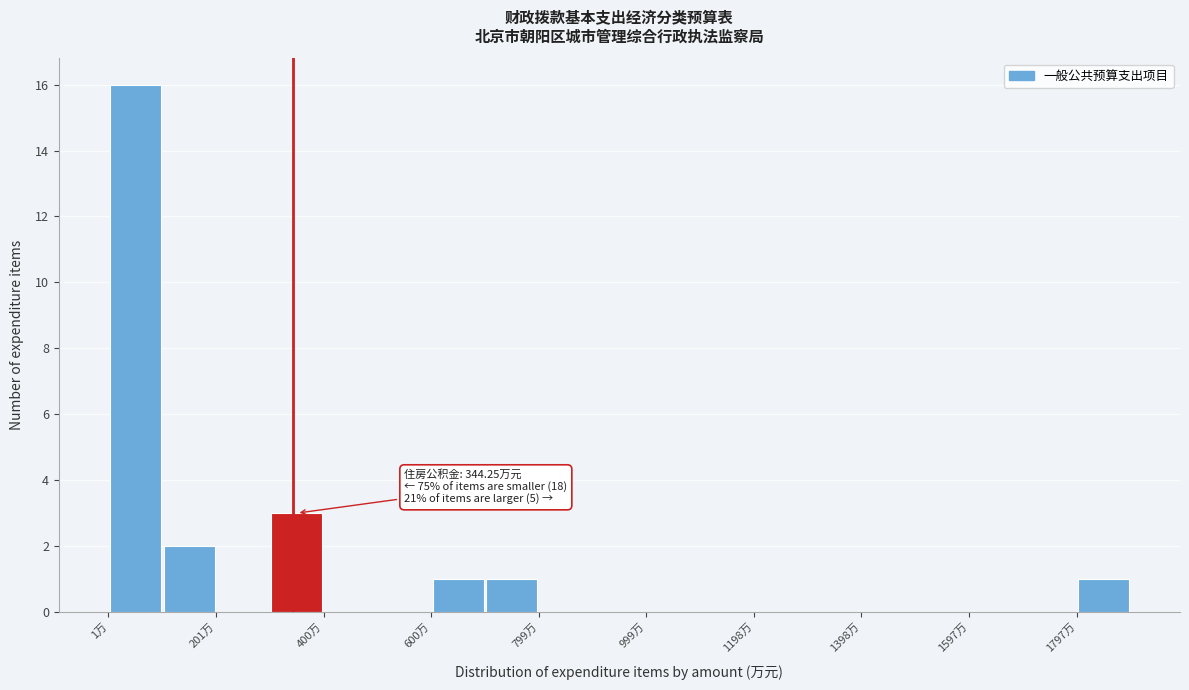

Over which range of the x-axis is the bar tallest?

0 to 100